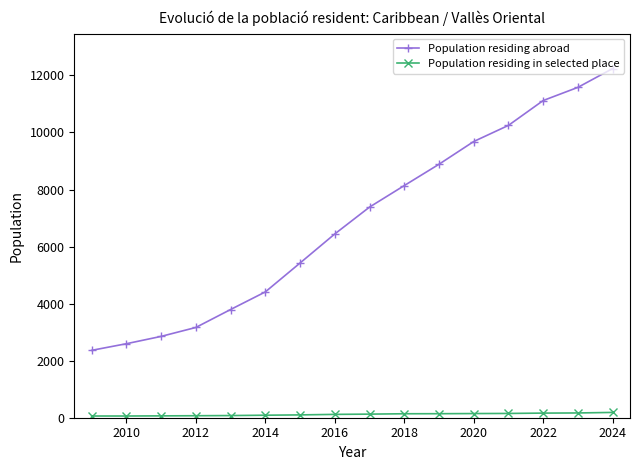

What is the smallest value displayed?

60